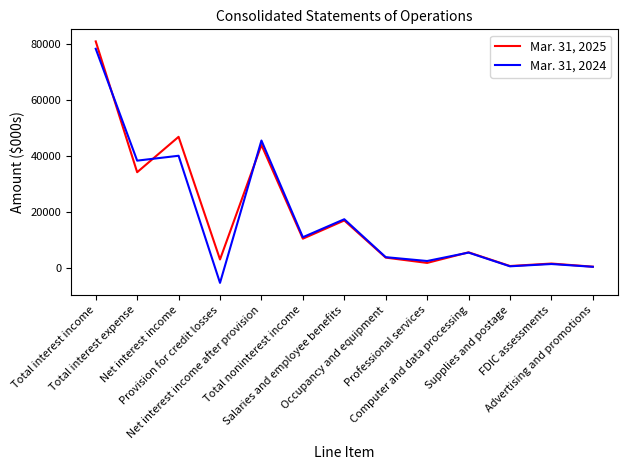

Rank the series by their maximum value, from lowest to highest.

Mar. 31, 2024, Mar. 31, 2025